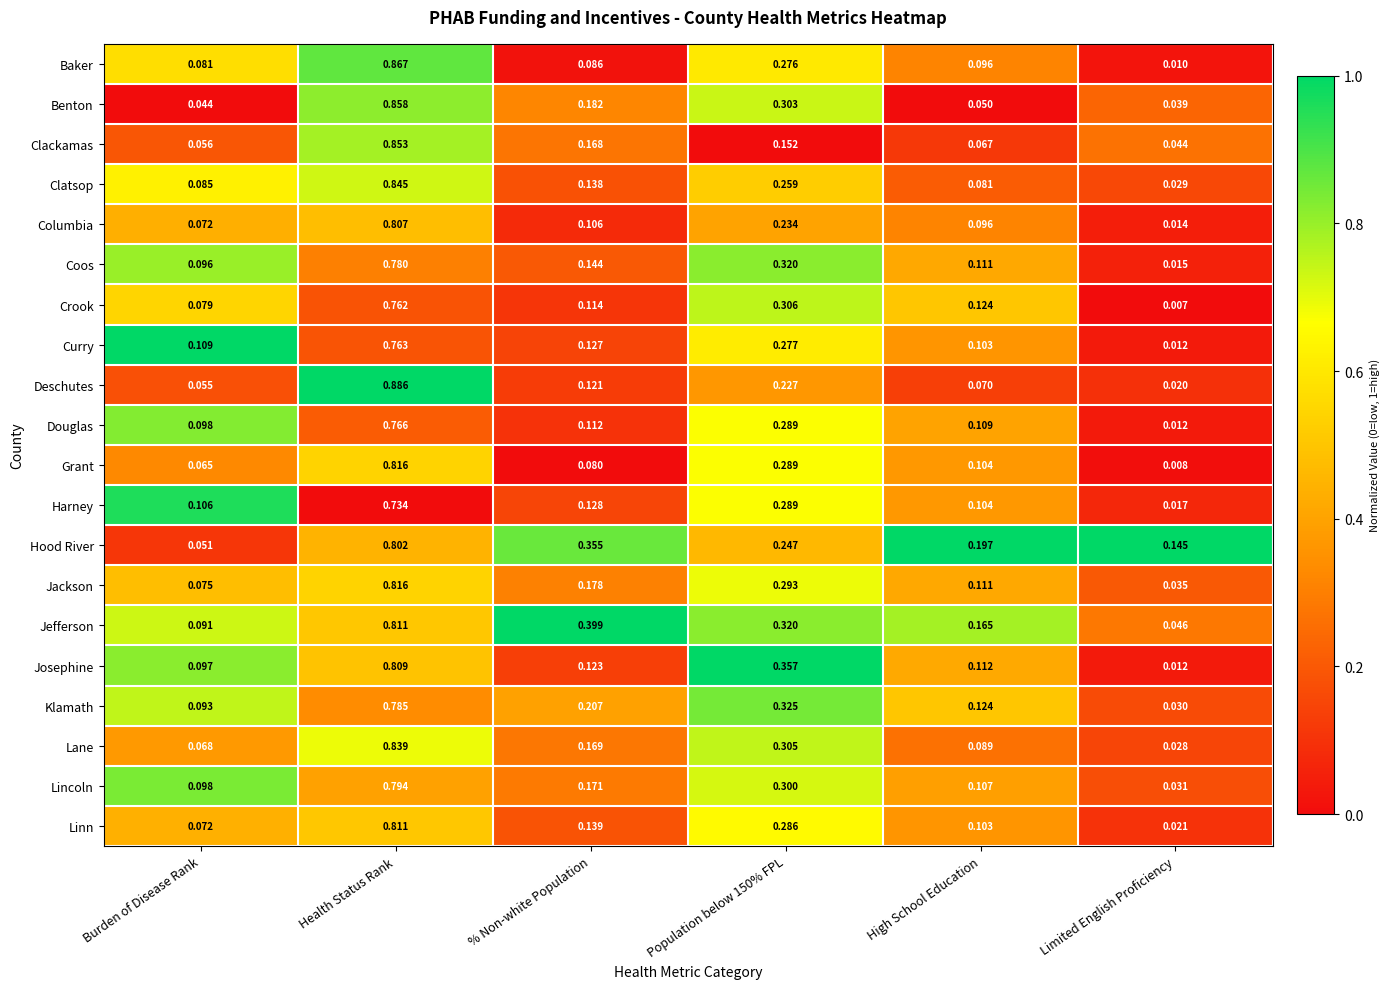

Which category has the lowest value in the Douglas series?

Limited English Proficiency